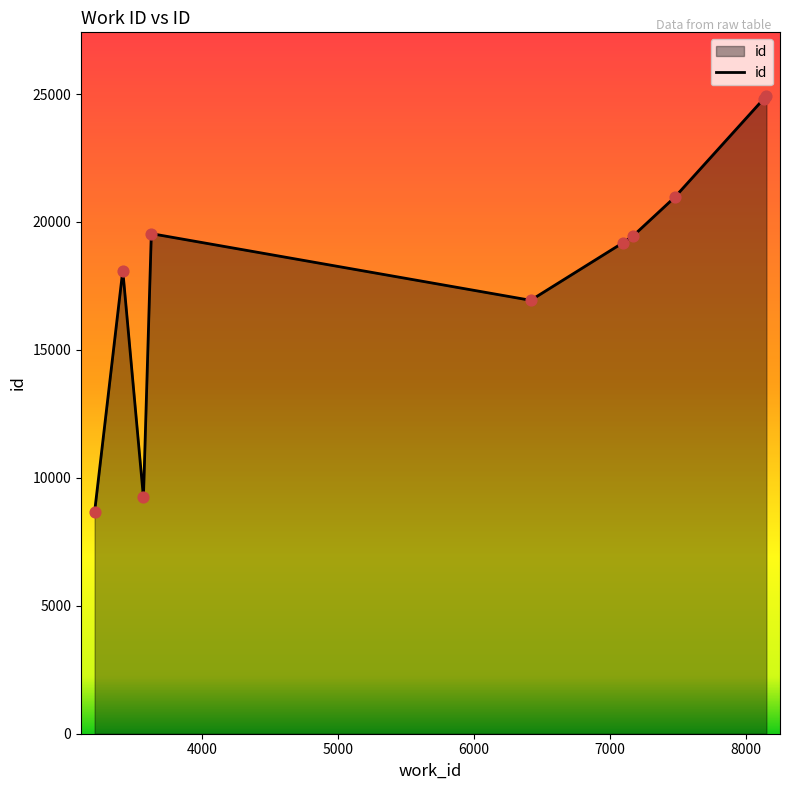

What is the difference between the maximum and minimum values?

16242